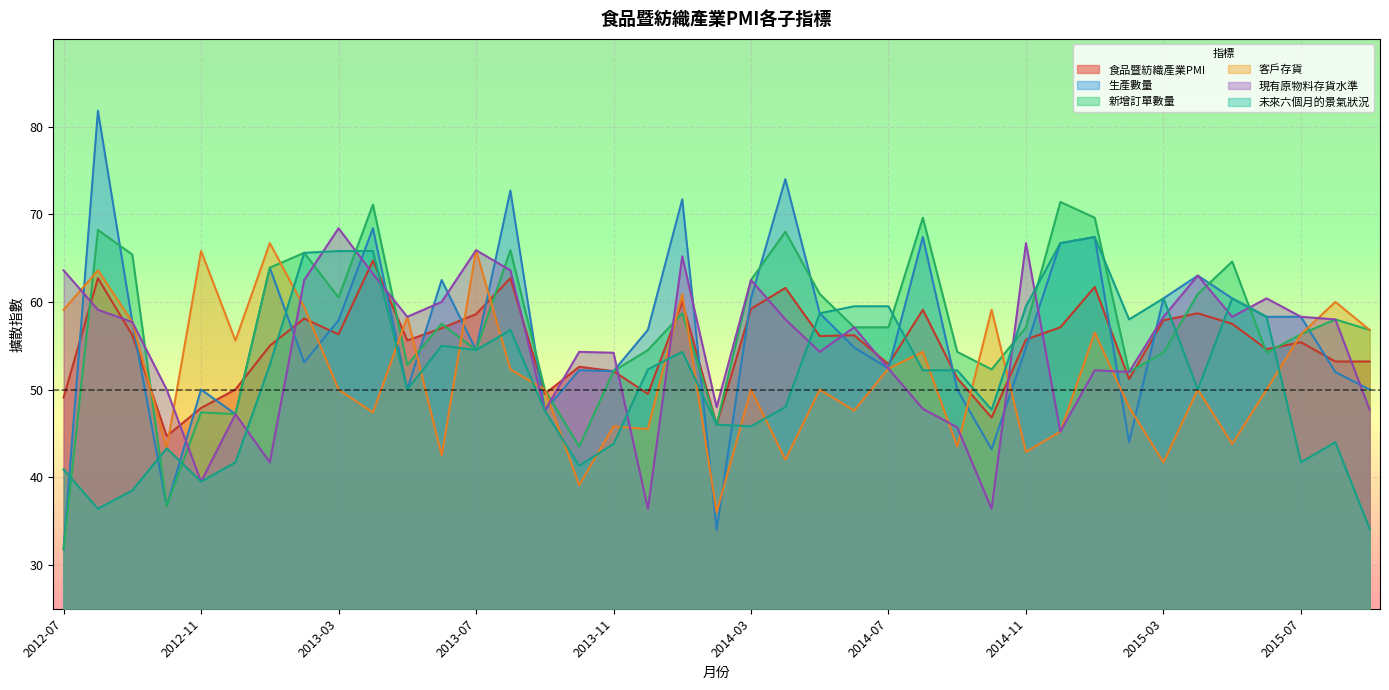

True or false: 未來六個月的景氣狀況 has more than 2 interior local peaks.

True